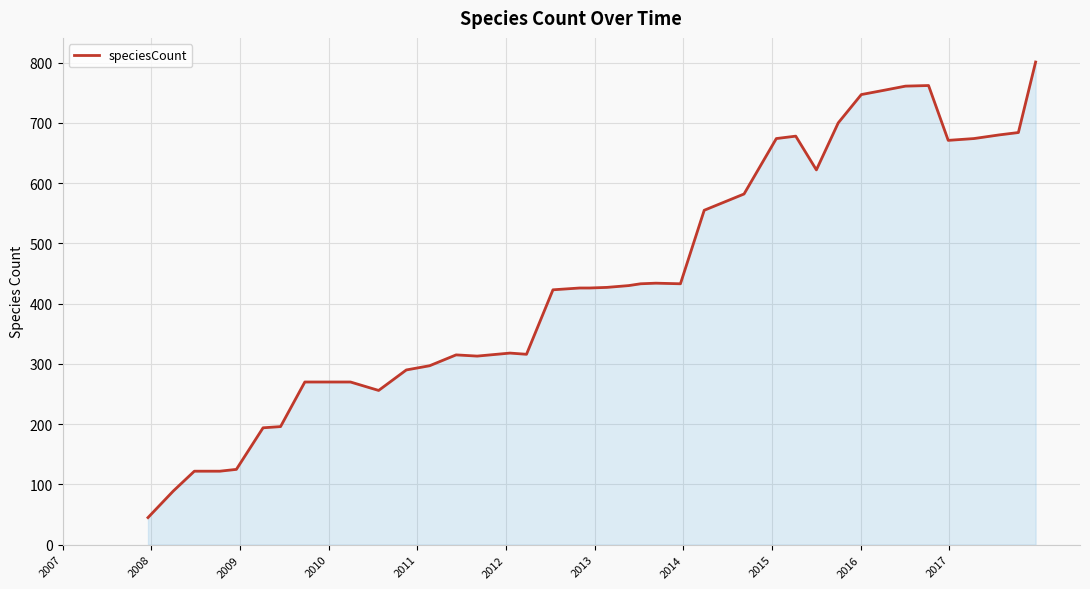

What is the maximum value shown in the chart?

801